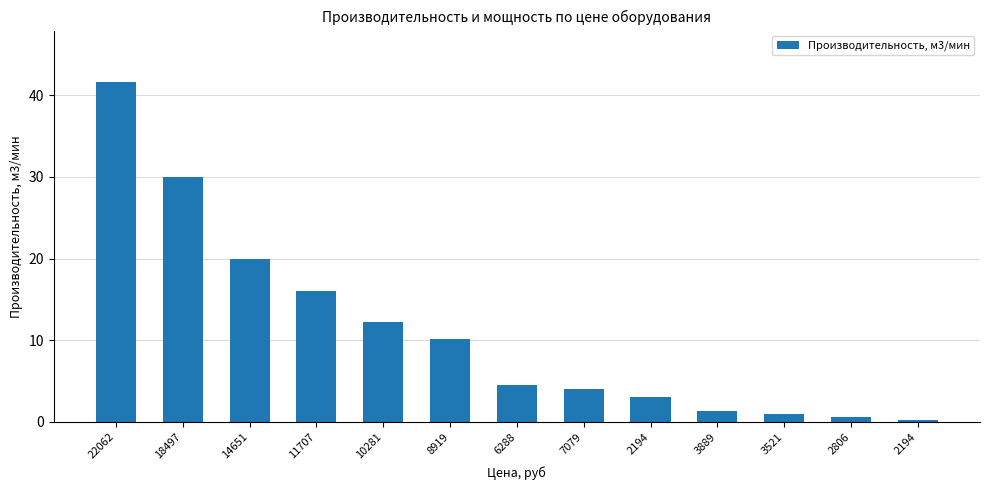

Reading right to left, transcribe all the data shown in this chart.

0.3	0.6	0.9	1.3	3.1	4.0	4.5	10.2	12.2	16.0	20.0	30.0	41.7